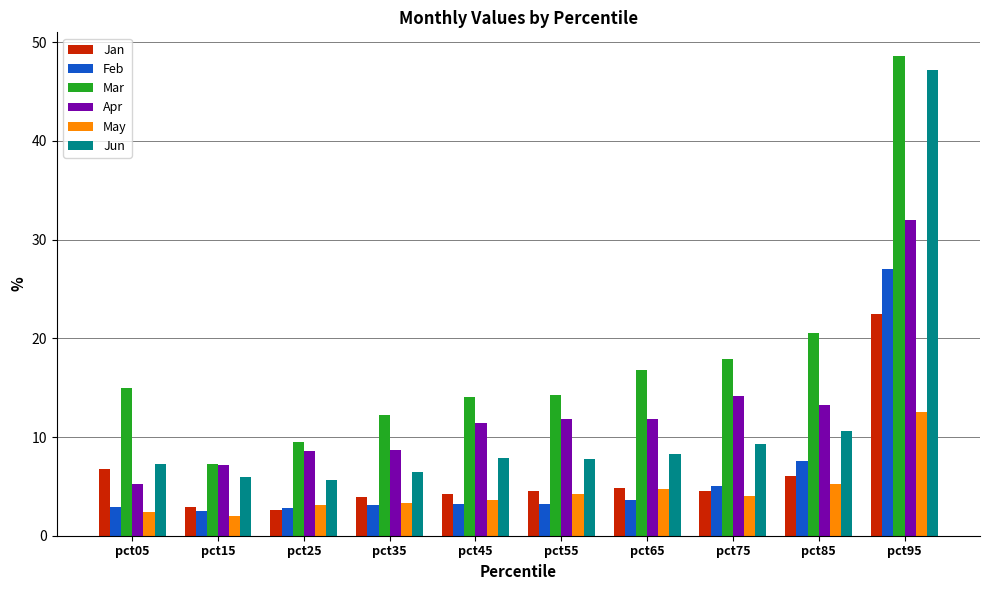

What value does the Feb series have at pct75?

5.0